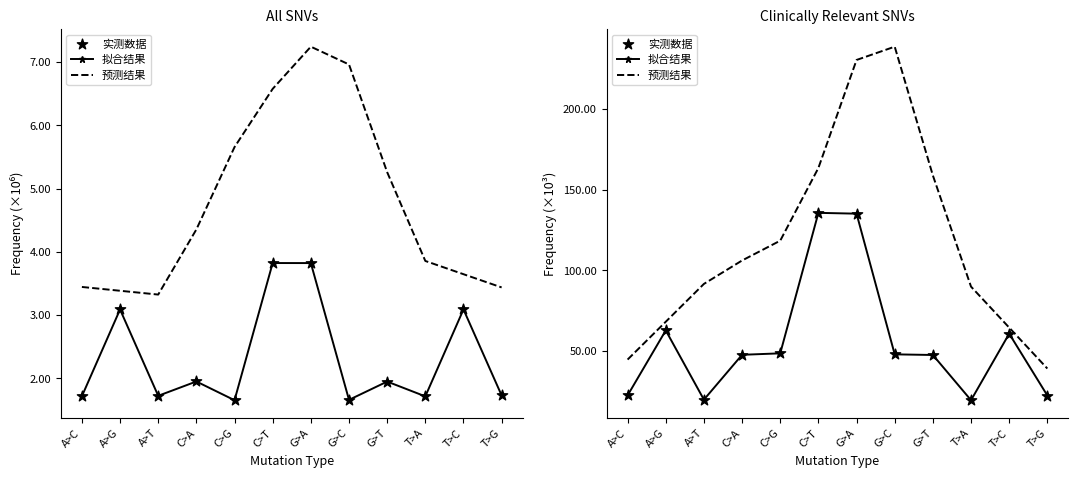

Which series has the largest total across all categories?

预测结果